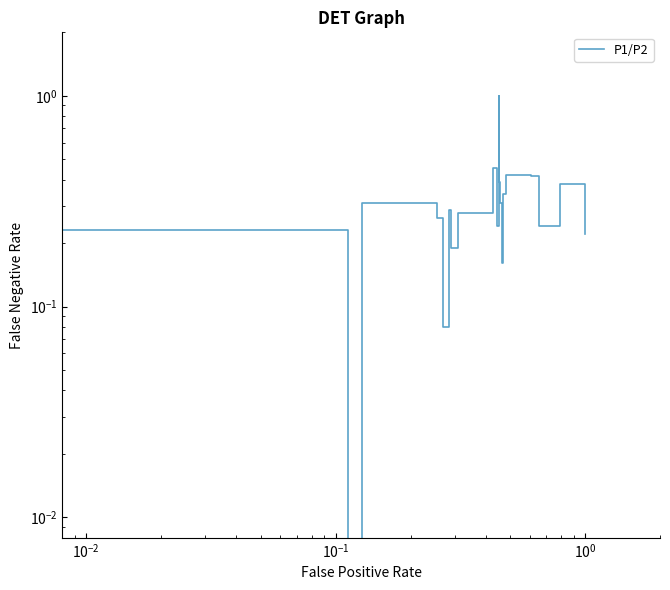

Reading left to right, transcribe all the data shown in this chart.

0.2	0.0	0.3	0.3	0.1	0.3	0.2	0.3	0.5	0.2	1.0	0.4	0.3	0.2	0.3	0.4	0.4	0.2	0.4	0.2